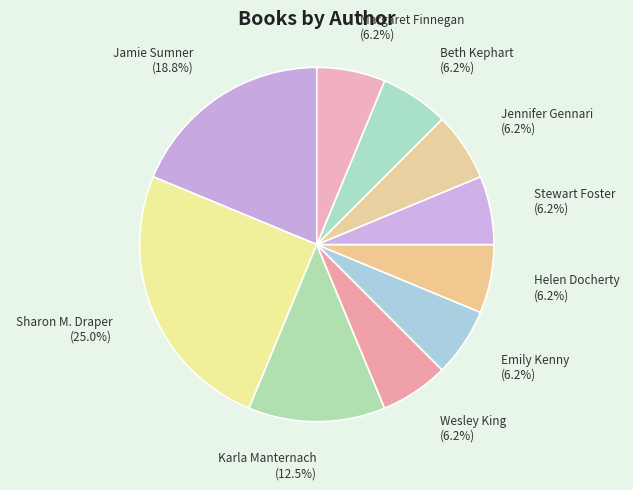

True or false: Stewart Foster accounts for 6% of the total.

True